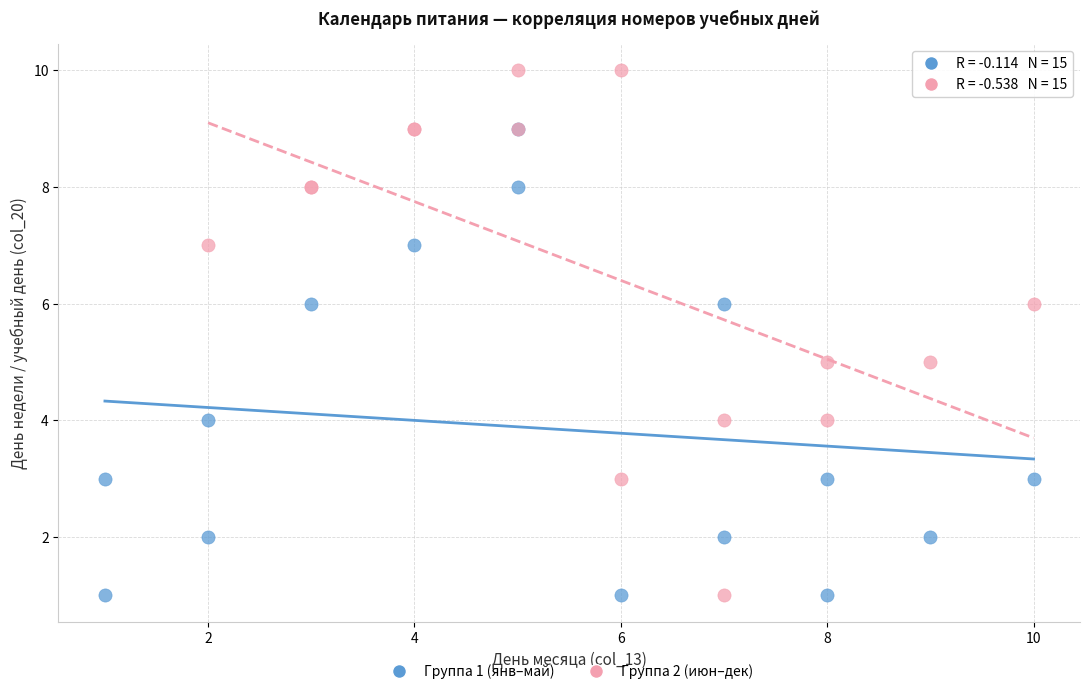

Which series contains the highest Y value?

Группа 2 (июн–дек)